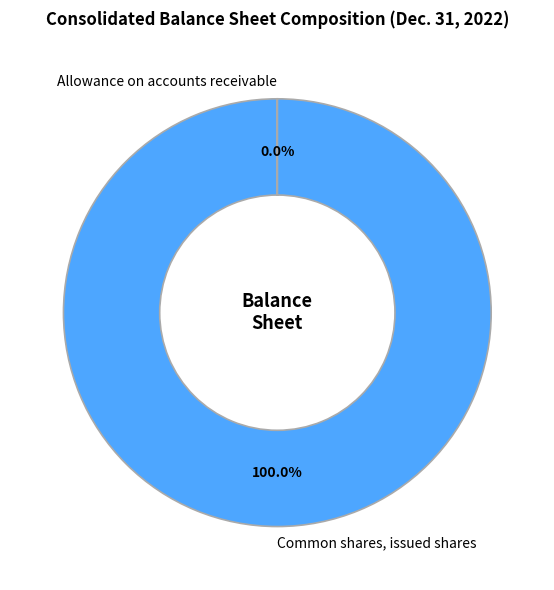

Which slice is the largest?

Common shares, issued shares